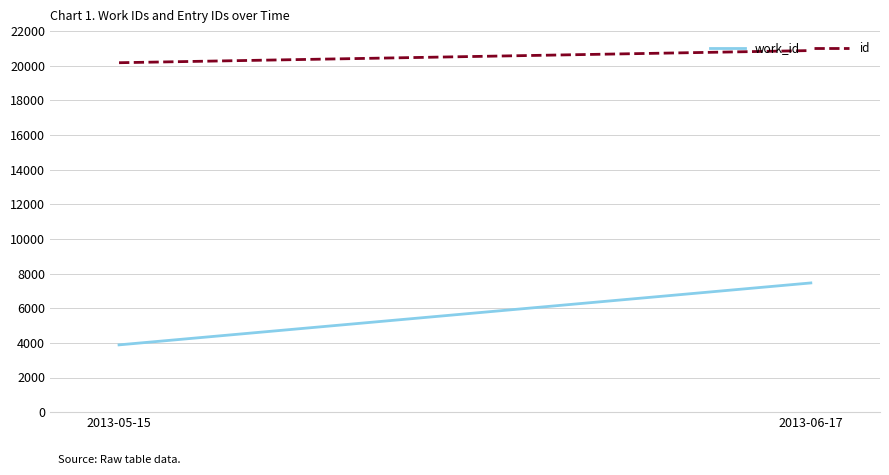

What is the difference between the highest and lowest values at 2013-05-15?

16291